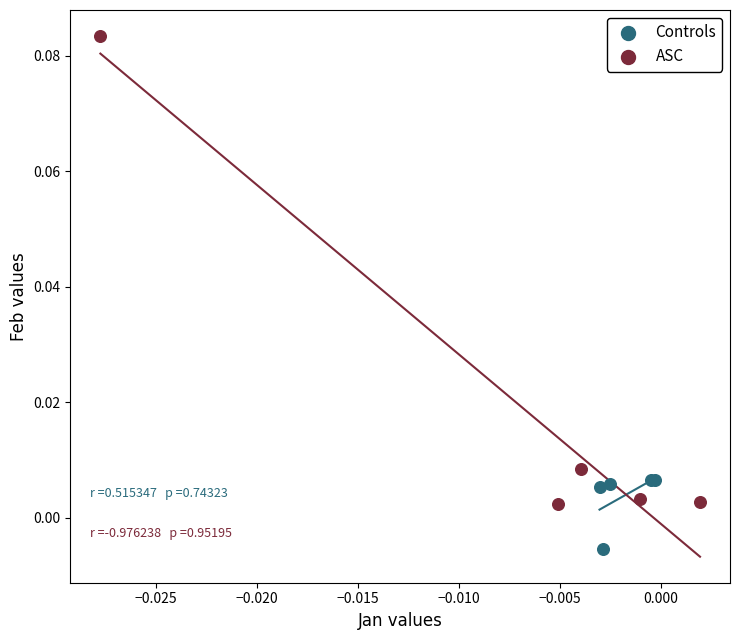

Which series has the largest Y range (max minus min)?

ASC